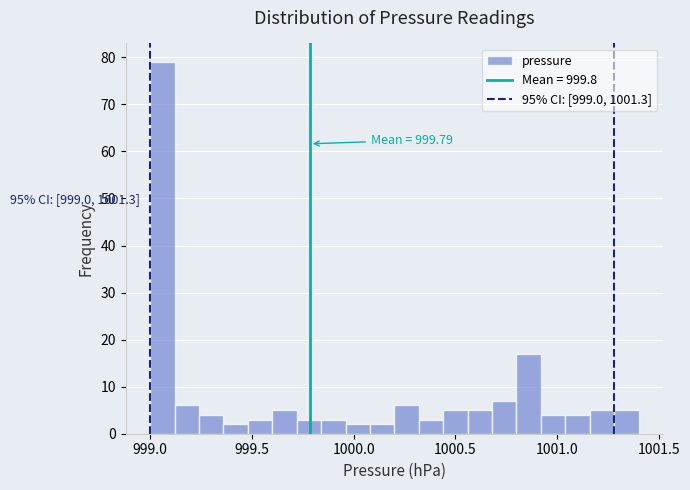

Read against the x-axis, roughly where is the centre of the tallest bar?

999.05